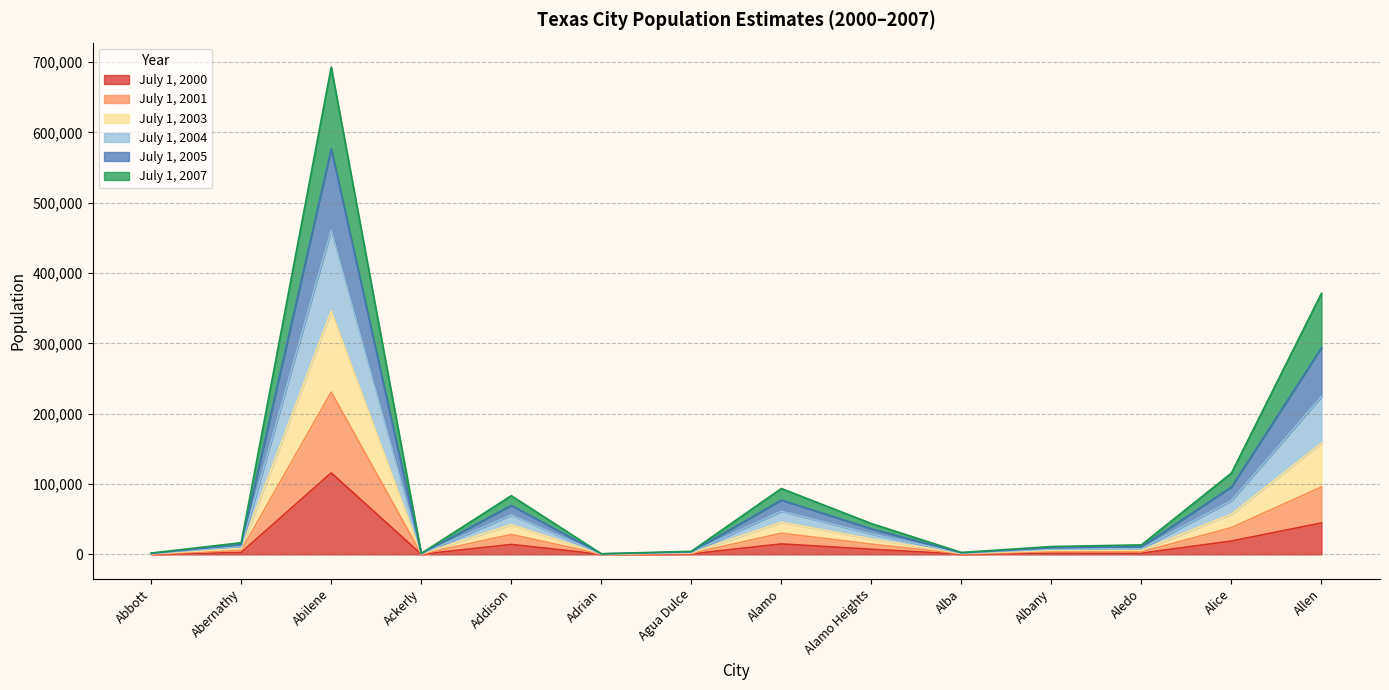

Does the chart display data point markers on the line(s)?

No